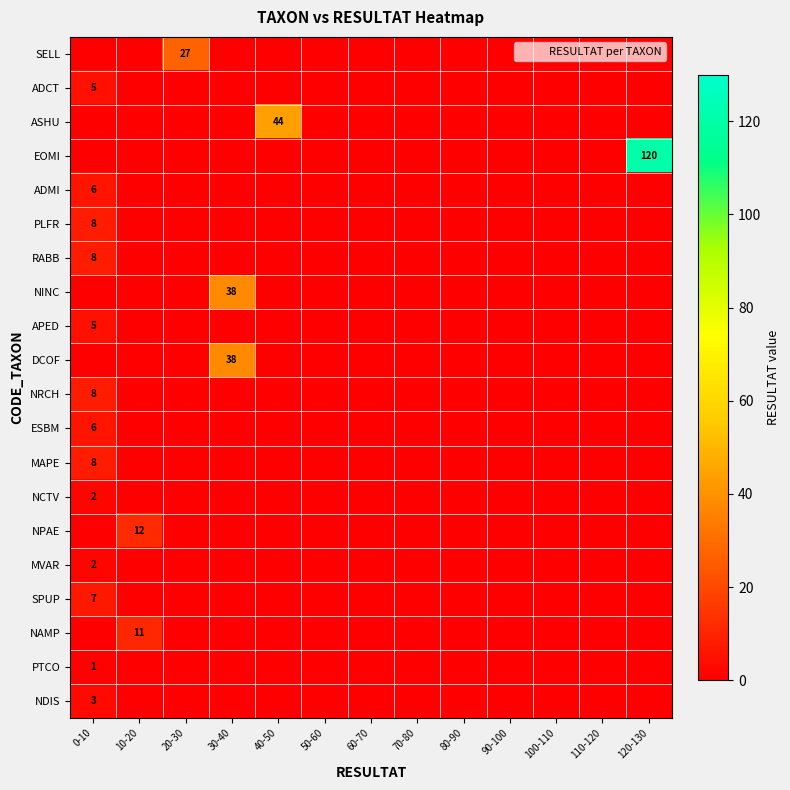

What is the average value of the NINC series?

3